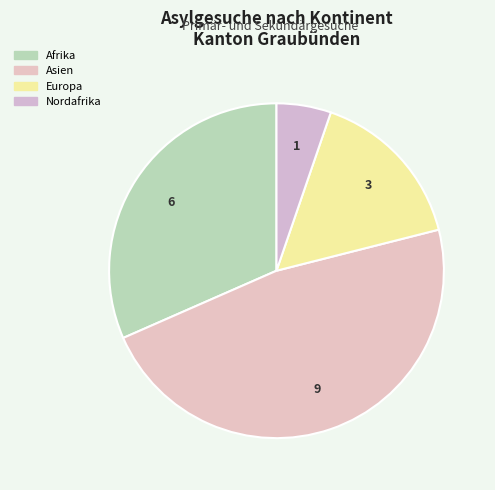

Approximately how many times larger is the value at Europa compared to Afrika?

0.5